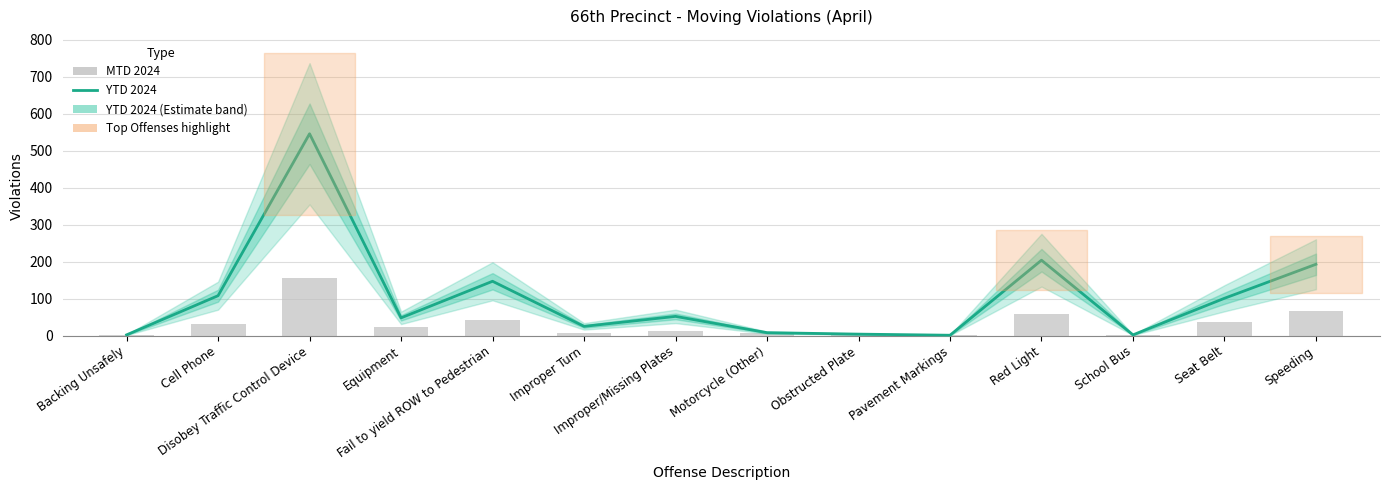

Reading left to right, what are all the values shown in this chart?

YTD 2024: Backing Unsafely=2	Cell Phone=108	Disobey Traffic Control Device=546	Equipment=48	Fail to yield ROW to Pedestrian=147	Improper Turn=25	Improper/Missing Plates=52	Motorcycle (Other)=8	Obstructed Plate=4	Pavement Markings=1	Red Light=204	School Bus=2	Seat Belt=101	Speeding=193
MTD 2024: Backing Unsafely=1	Cell Phone=32	Disobey Traffic Control Device=157	Equipment=22	Fail to yield ROW to Pedestrian=42	Improper Turn=7	Improper/Missing Plates=13	Motorcycle (Other)=7	Obstructed Plate=2	Pavement Markings=1	Red Light=59	School Bus=1	Seat Belt=38	Speeding=66